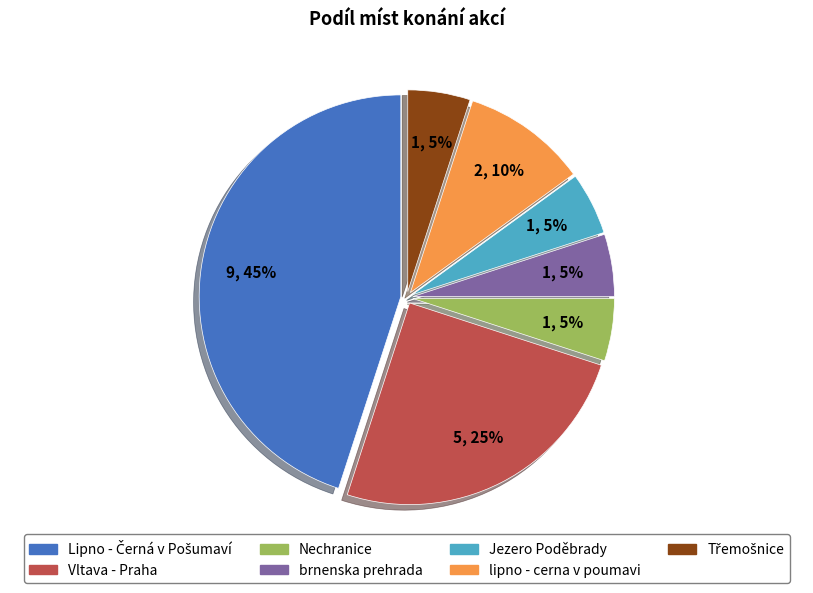

To the nearest percent, what is the combined percentage of brnenska prehrada and Nechranice?

10%